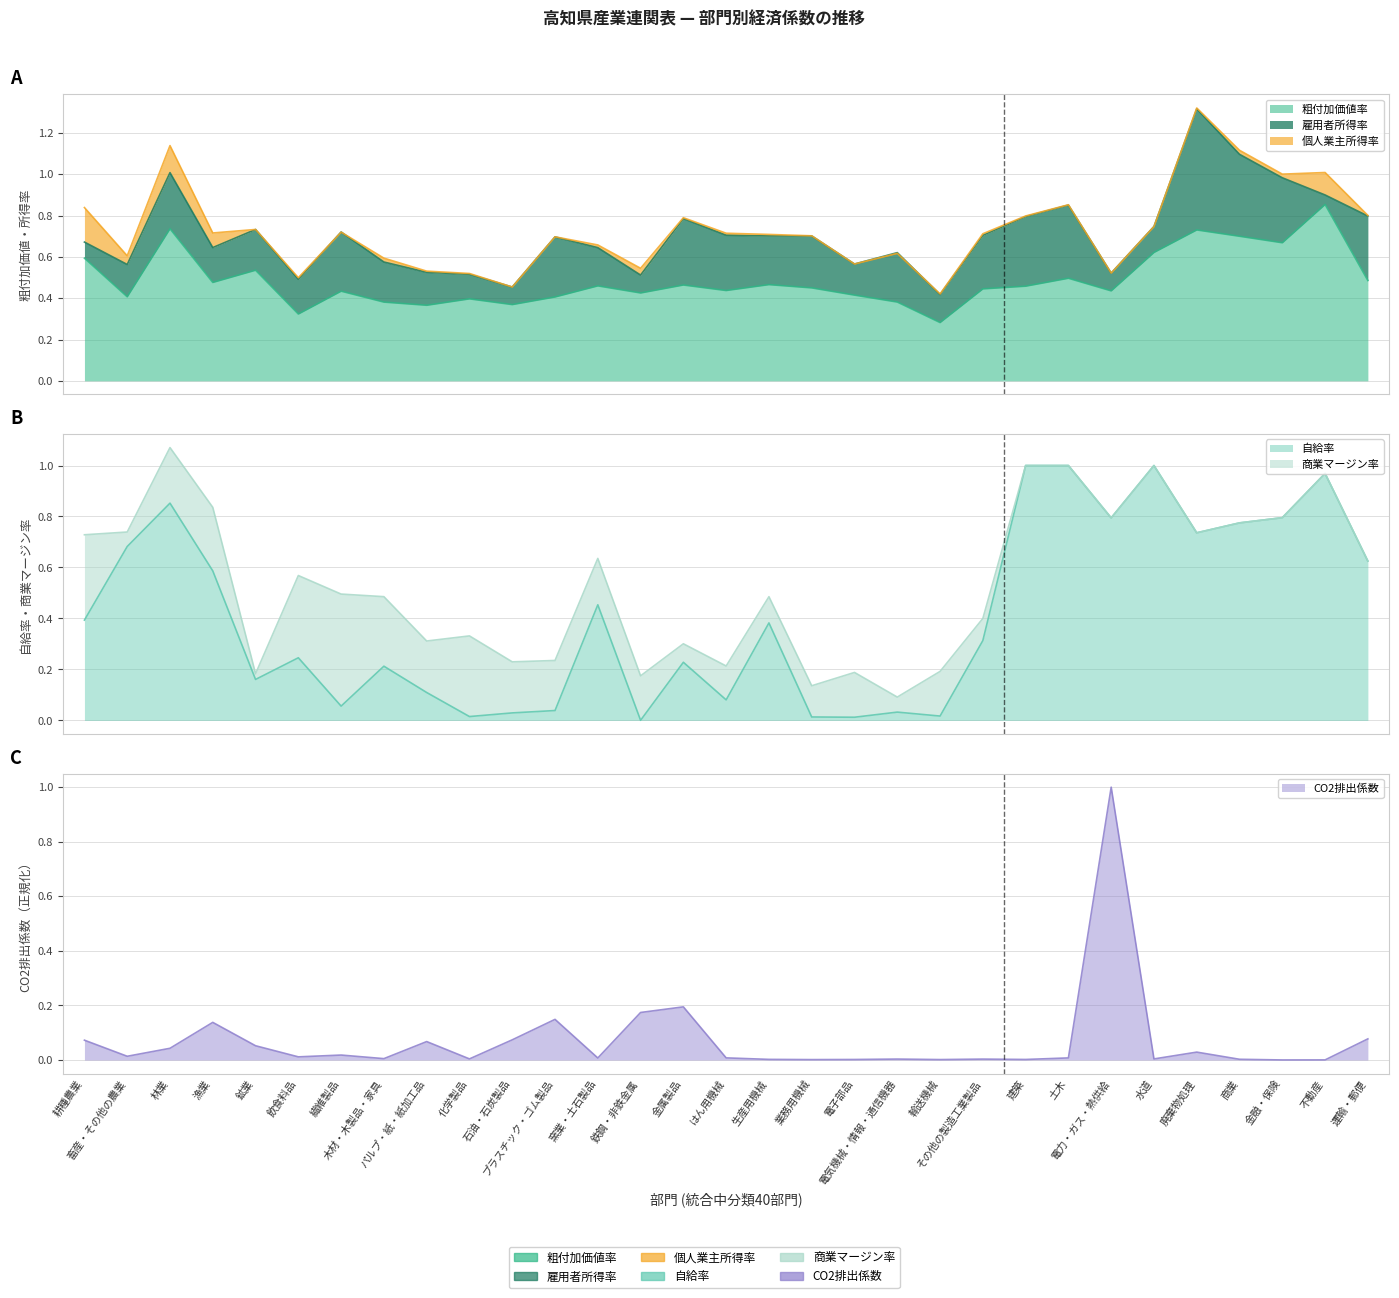

What value does the 自給率 series have at 鉱業?

0.2